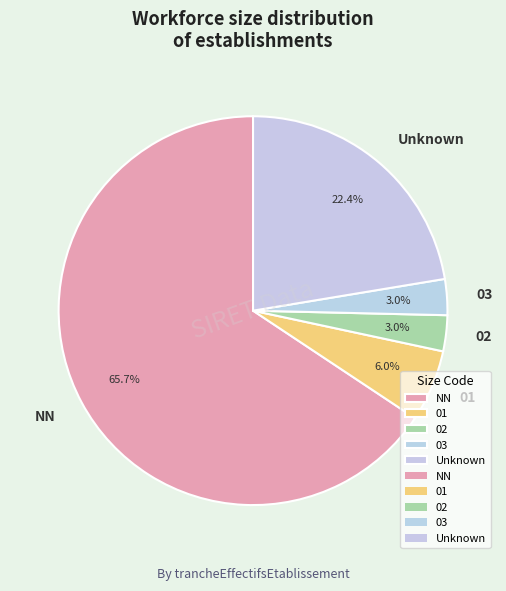

Which slice is the largest?

NN